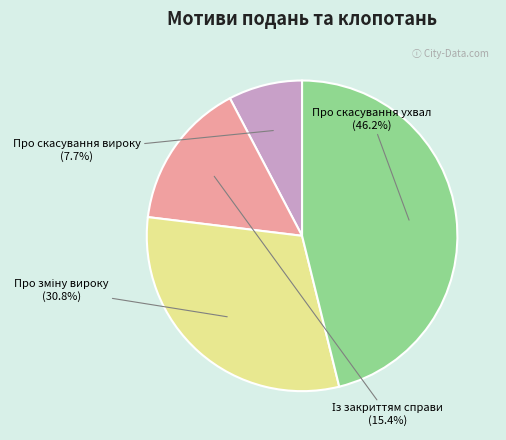

Which category has the biggest portion of the pie?

Про скасування ухвал